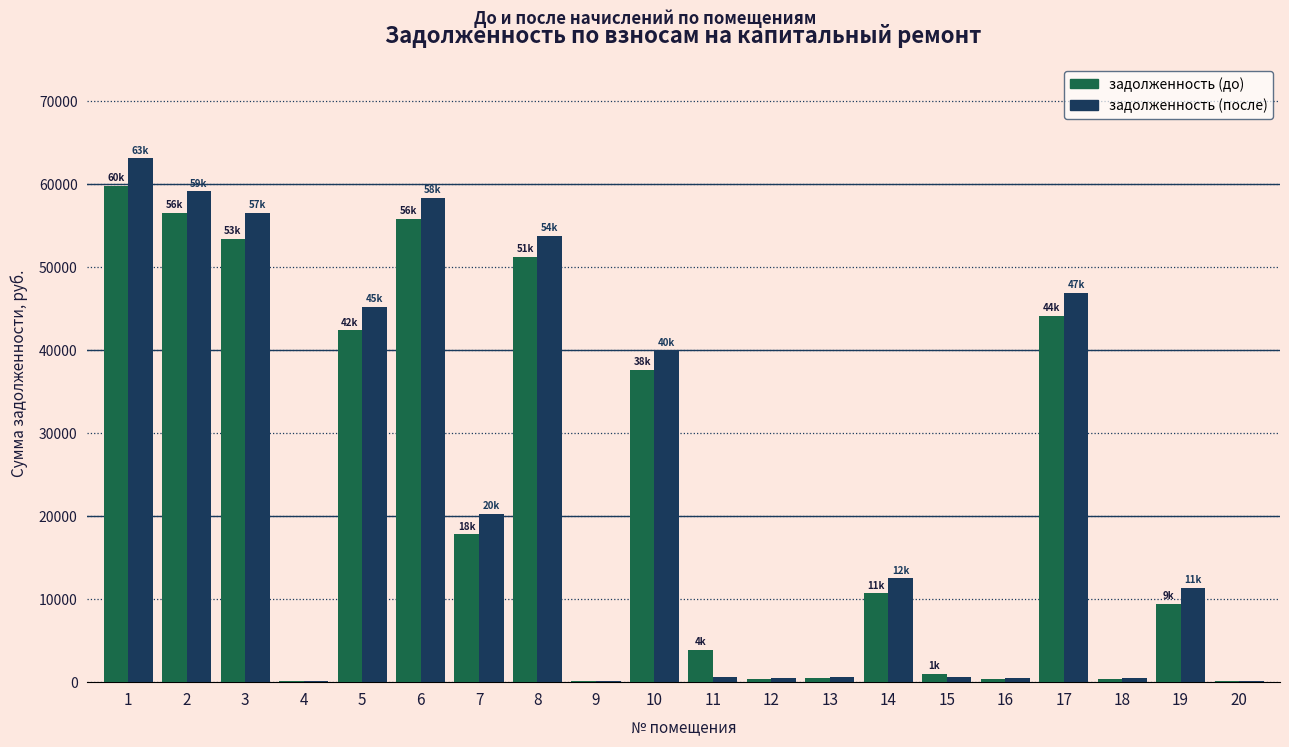

What is the difference between the задолженность (до) values at 12 and 8?

50801.9